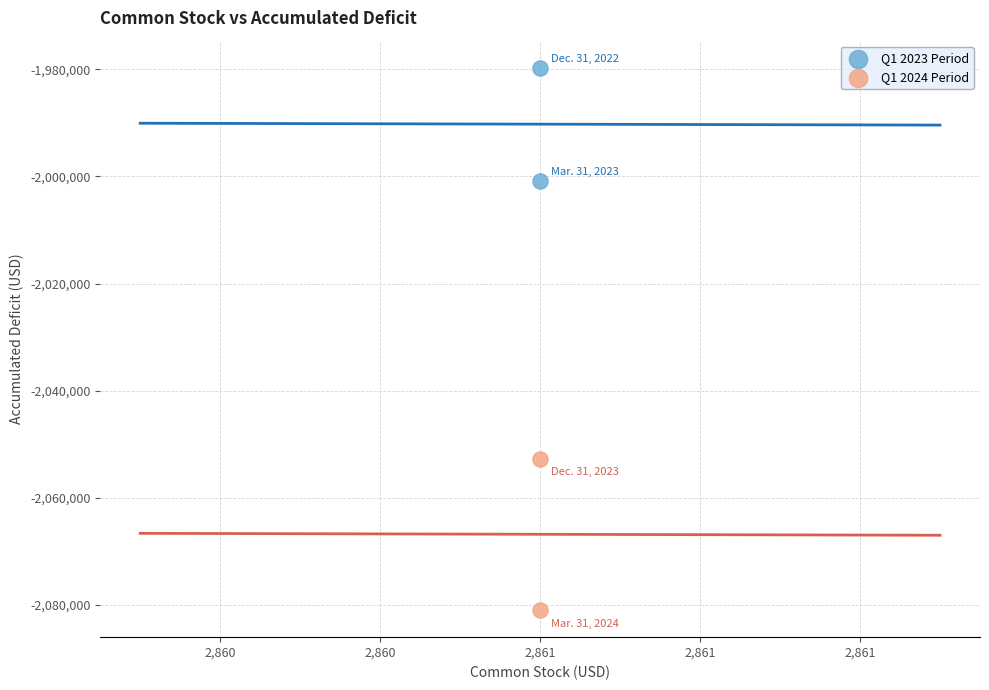

Across all series, what Y value is closest to -2030341?

-2052683